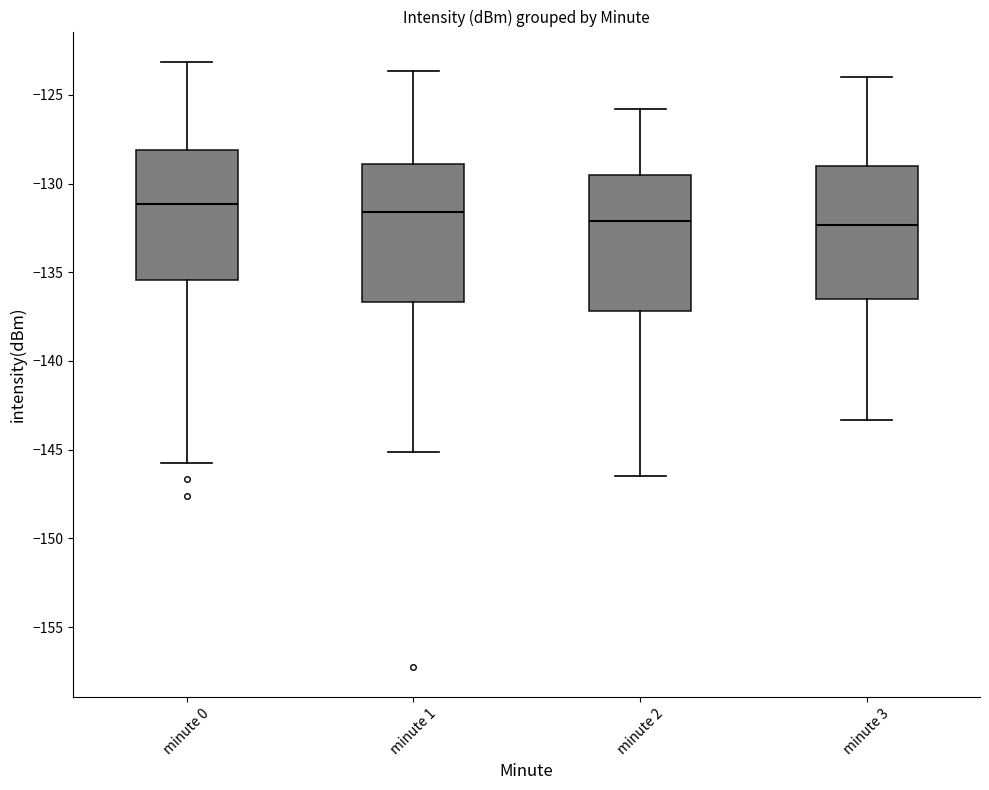

Where does the median line of the box for minute 3 sit on the y-axis? The values are not printed on the chart, so give them approximately, as read against the axis.

-132.5